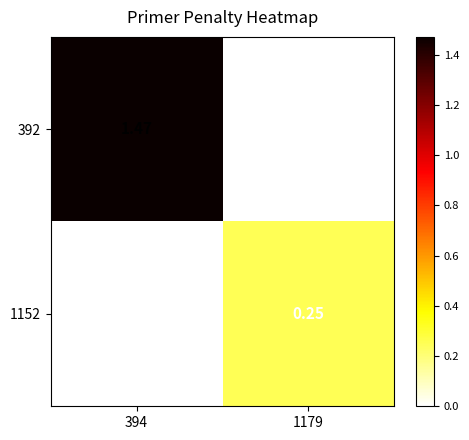

Is the value of 1152 at 1179 greater than the value of 392 at 394?

No